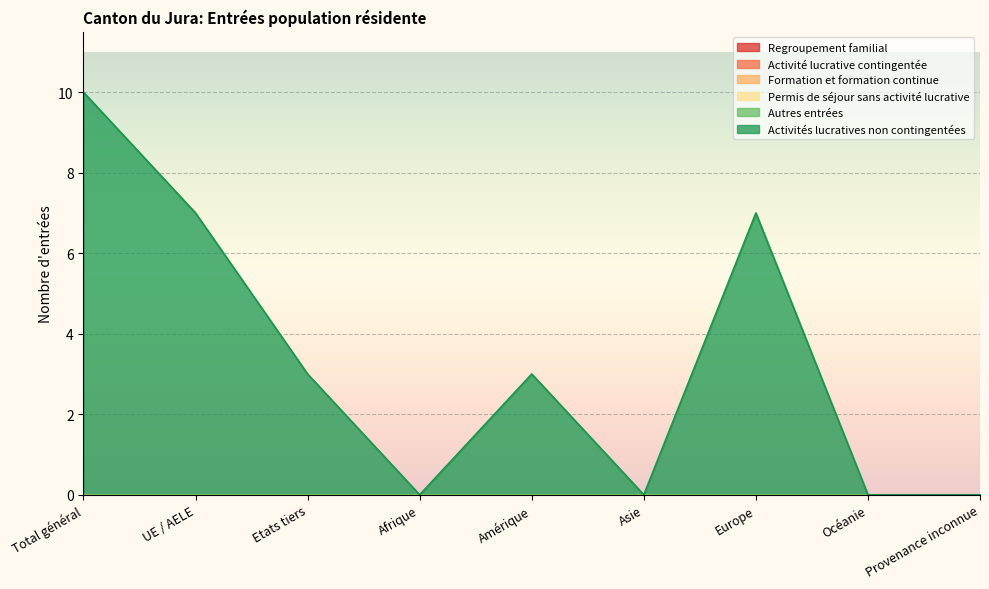

What are all the series names shown in the legend?

Regroupement familial, Activité lucrative contingentée, Formation et formation continue, Permis de séjour sans activité lucrative, Autres entrées, Activités lucratives non contingentées